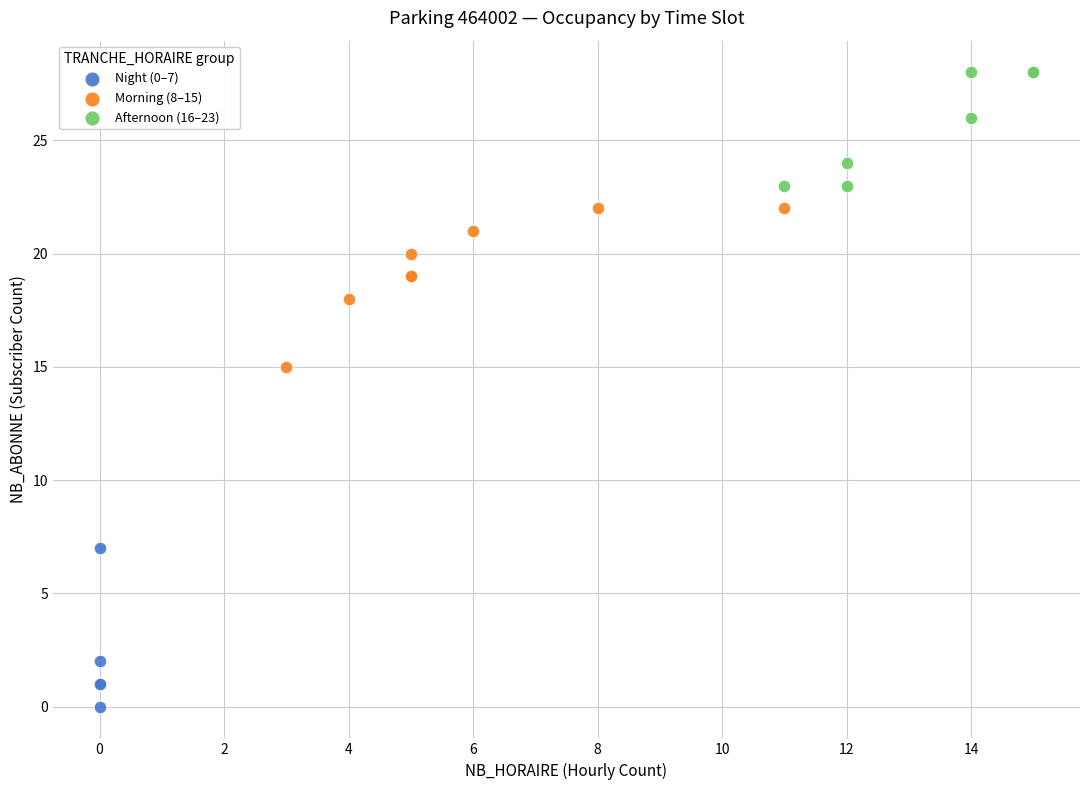

Which series reaches the maximum Y coordinate?

Afternoon (16–23)